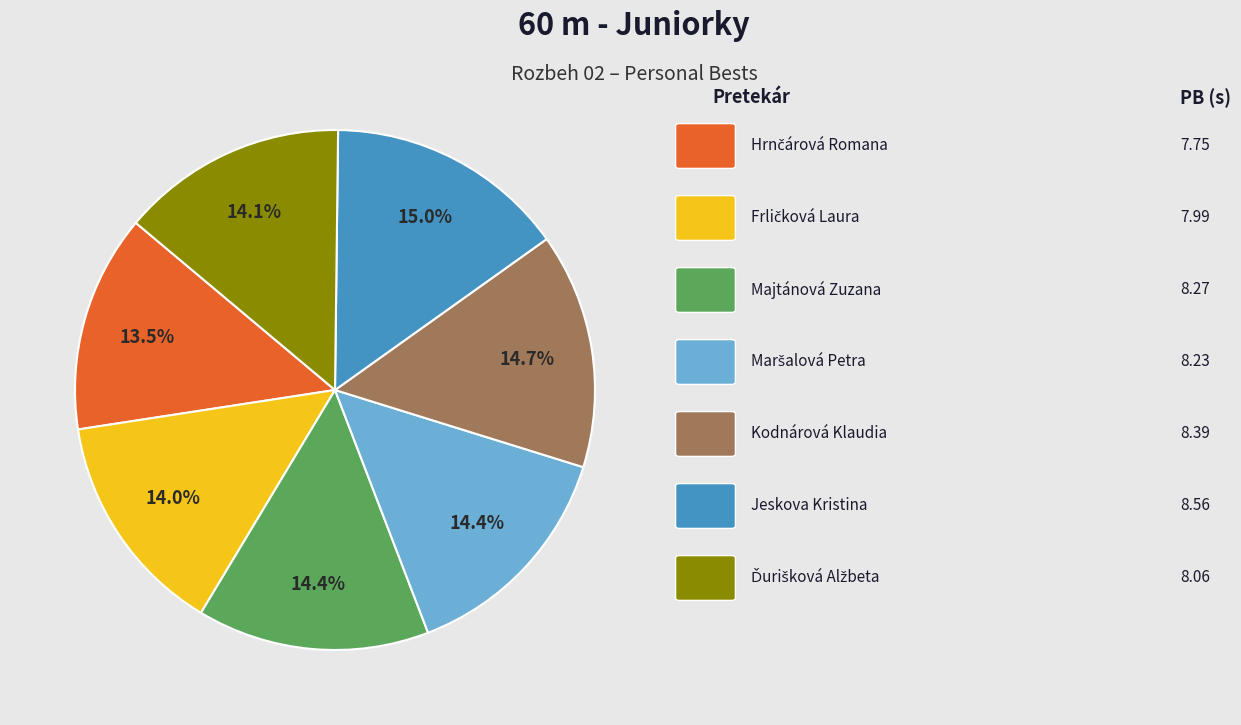

Is there any slice that represents more than half of the pie?

No